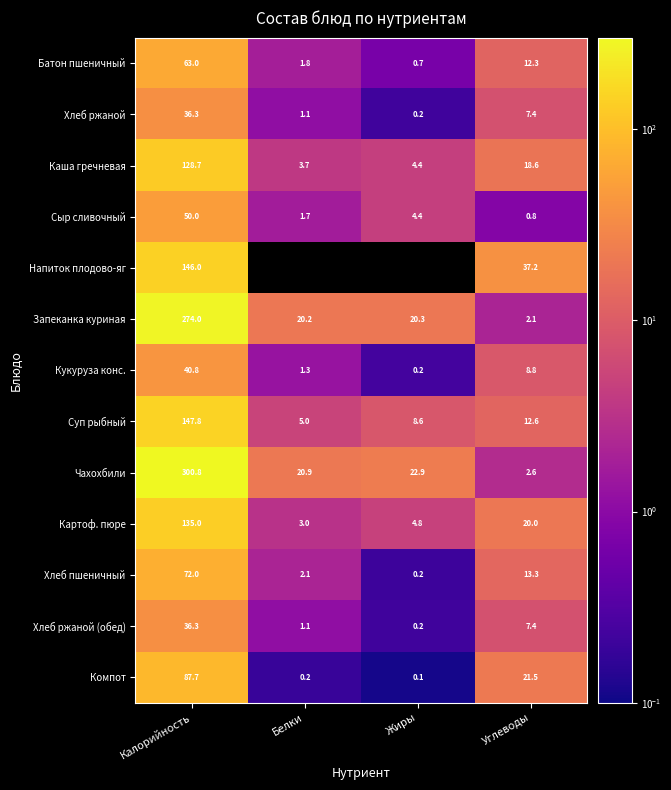

Where is Хлеб ржаной nearest to the value 18?

Углеводы